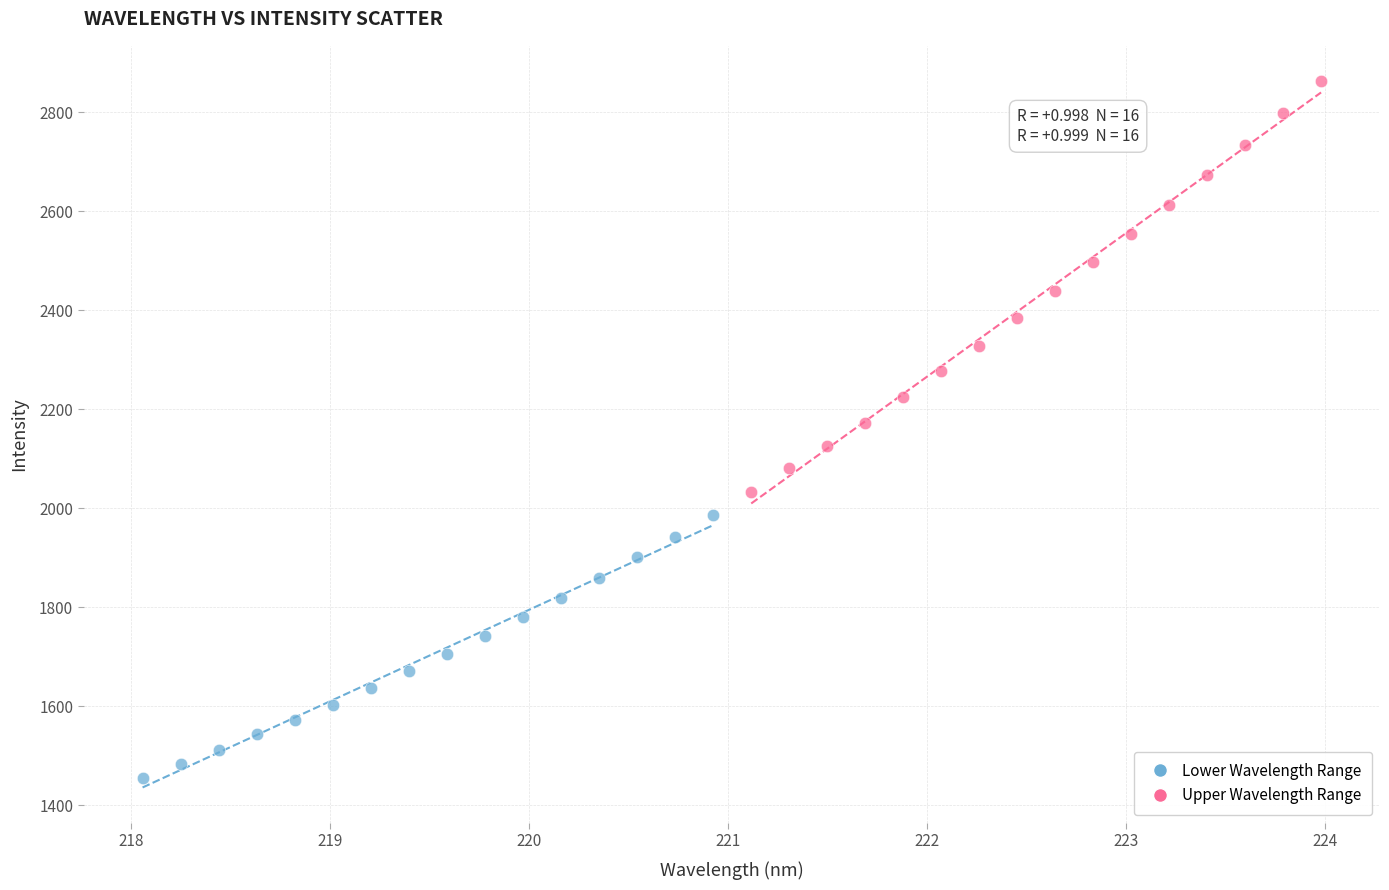

Which series has the largest Y range (max minus min)?

Upper Wavelength Range